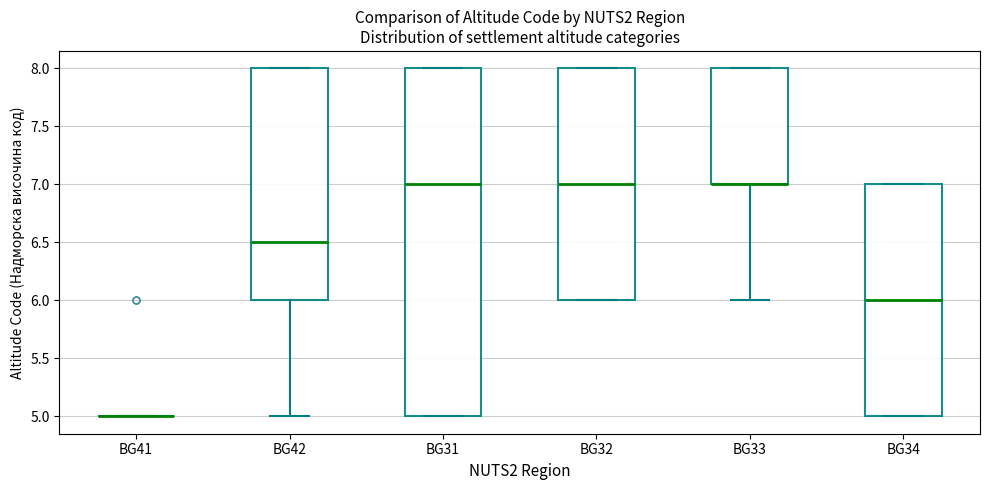

Reading left to right, transcribe this box plot: for each box, give where its median line is, the range the box spans, and where its two whiskers end, as read against the y-axis. The values are not printed on the chart, so give them approximately, as read against the axis.

BG41: box collapsed to a line at 5.0, whiskers 5.0 to 5.0
BG42: median 6.5, box 6.0 to 8.0, whiskers 5.0 to 8.0
BG31: median 7.0, box 5.0 to 8.0, whiskers 5.0 to 8.0
BG32: median 7.0, box 6.0 to 8.0, whiskers 6.0 to 8.0
BG33: median 7.0 (drawn on the box's lower edge), box 7.0 to 8.0, whiskers 6.0 to 8.0
BG34: median 6.0, box 5.0 to 7.0, whiskers 5.0 to 7.0